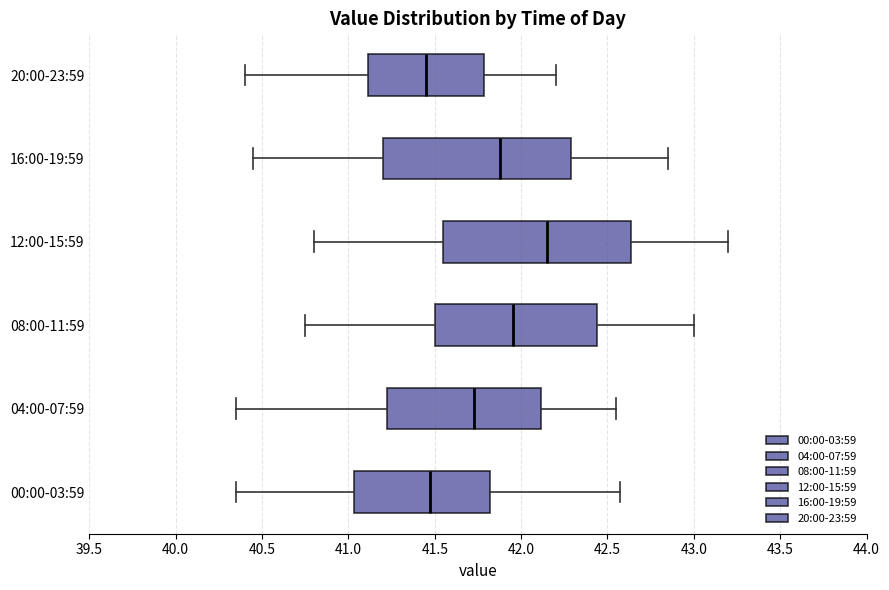

Reading bottom to top, read every box against the x-axis: the position of its median line, the range the box covers, and the ends of its whiskers. The values are not printed on the chart, so give them approximately, as read against the axis.

00:00-03:59: median 41.50, box 41.05 to 41.80, whiskers 40.35 to 42.55
04:00-07:59: median 41.75, box 41.25 to 42.10, whiskers 40.35 to 42.55
08:00-11:59: median 41.95, box 41.50 to 42.45, whiskers 40.75 to 43.00
12:00-15:59: median 42.15, box 41.55 to 42.65, whiskers 40.80 to 43.20
16:00-19:59: median 41.90, box 41.20 to 42.30, whiskers 40.45 to 42.85
20:00-23:59: median 41.45, box 41.10 to 41.80, whiskers 40.40 to 42.20